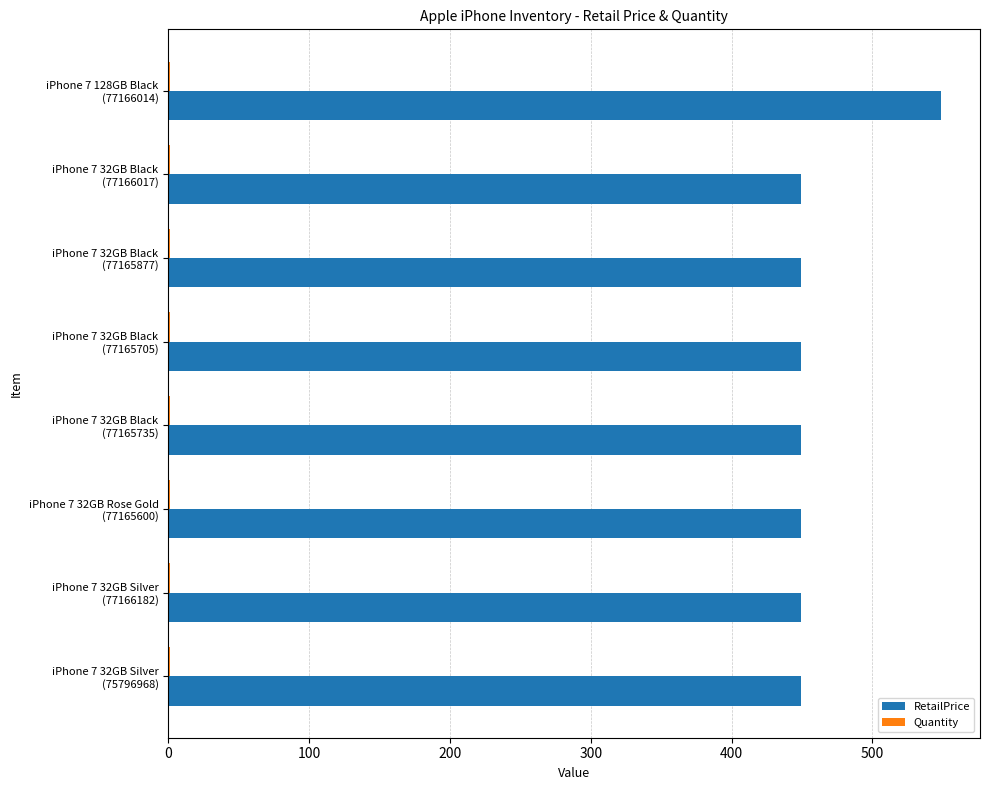

What is the greatest value displayed?

549